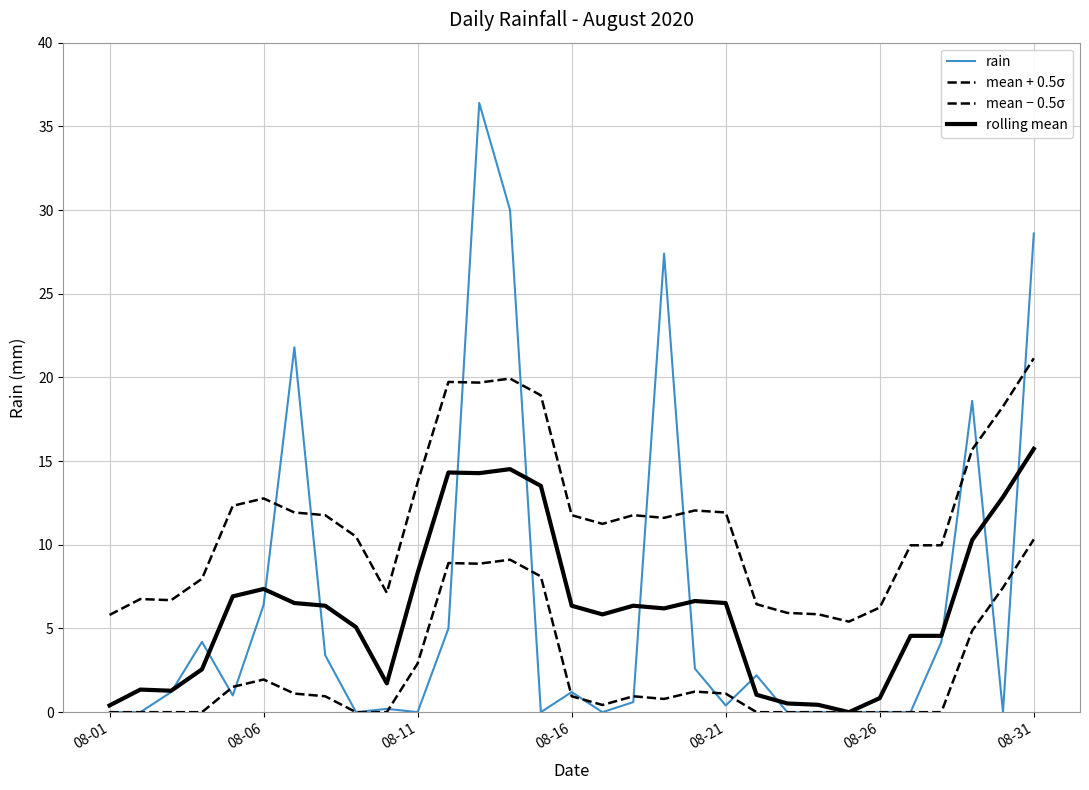

Reading left to right, extract all data points from this chart.

rain: 0.0	0.0	1.2	4.2	1.0	6.4	21.8	3.4	0.0	0.2	0.0	5.0	36.4	30.0	0.0	1.2	0.0	0.6	27.4	2.6	0.4	2.2	0.0	0.0	0.0	0.0	0.0	4.2	18.6	0.0	28.6
mean + 0.5σ: 5.8	6.8	6.7	8.0	12.3	12.8	11.9	11.8	10.5	7.1	13.7	19.7	19.7	19.9	18.9	11.8	11.2	11.8	11.6	12.0	11.9	6.4	5.9	5.8	5.4	6.2	10.0	10.0	15.7	18.3	21.1
mean − 0.5σ: 0.0	0.0	0.0	0.0	1.5	2.0	1.1	1.0	0.0	0.0	2.9	8.9	8.9	9.1	8.1	1.0	0.4	1.0	0.8	1.2	1.1	0.0	0.0	0.0	0.0	0.0	0.0	0.0	4.9	7.4	10.3
rolling mean: 0.4	1.4	1.3	2.6	6.9	7.4	6.5	6.4	5.1	1.7	8.3	14.3	14.3	14.5	13.5	6.4	5.8	6.4	6.2	6.6	6.5	1.0	0.5	0.4	0.0	0.8	4.6	4.6	10.3	12.9	15.7